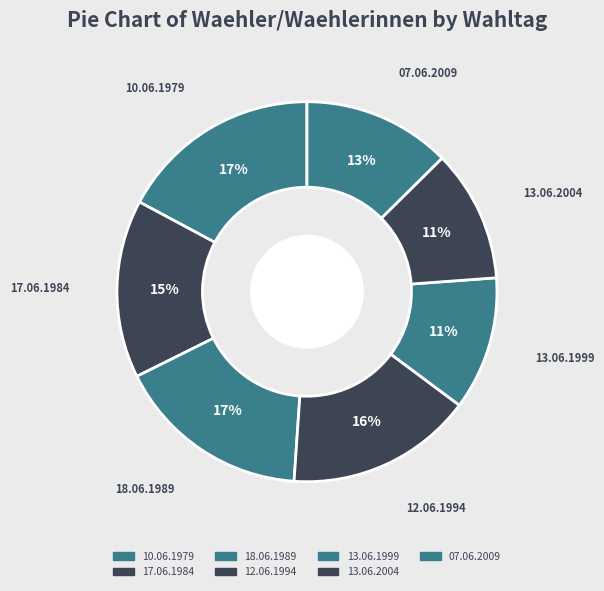

Is there a majority slice in this chart?

No